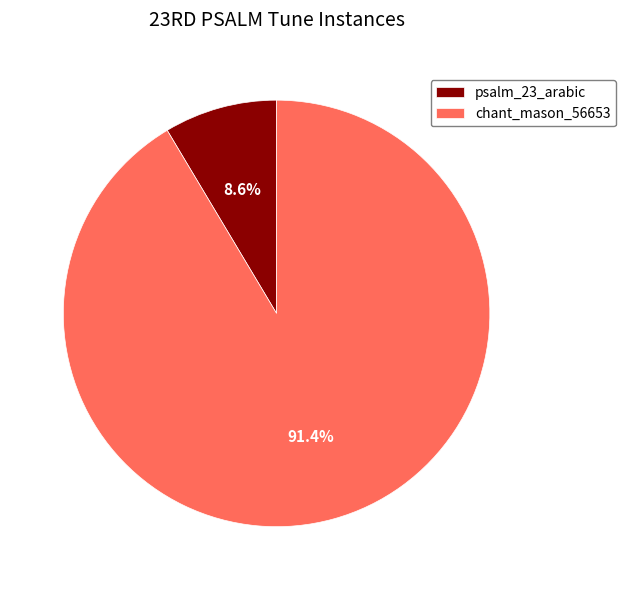

Is chant_mason_56653 the majority of the pie?

Yes